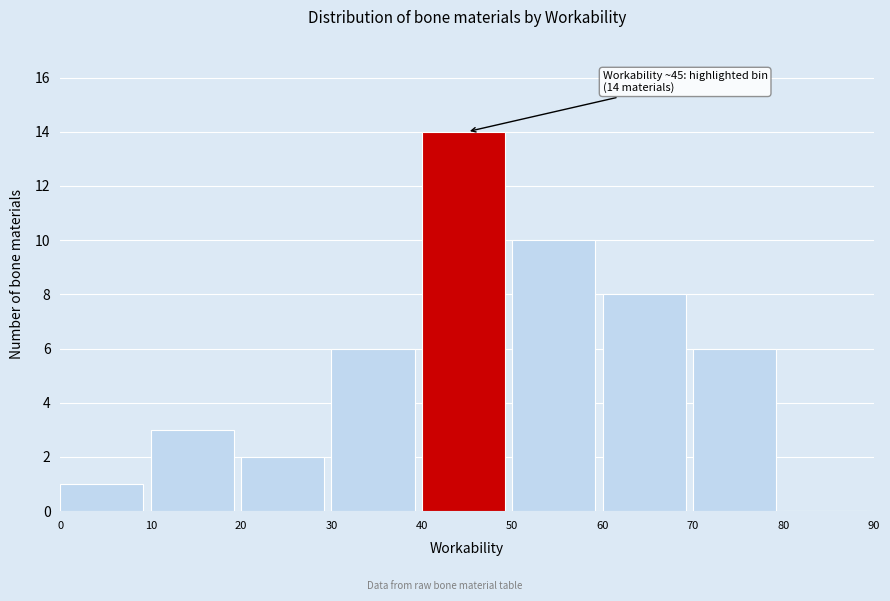

Over which range of the x-axis is the bar tallest?

40 to 50